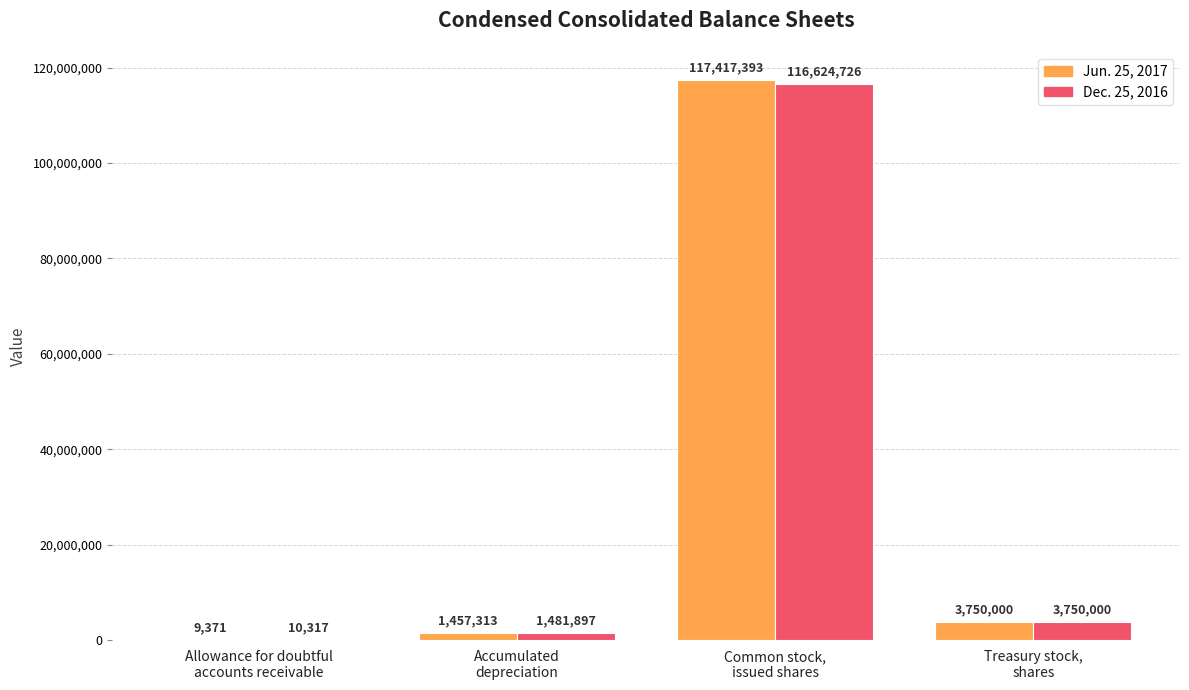

Count the number of categories in the chart.

4